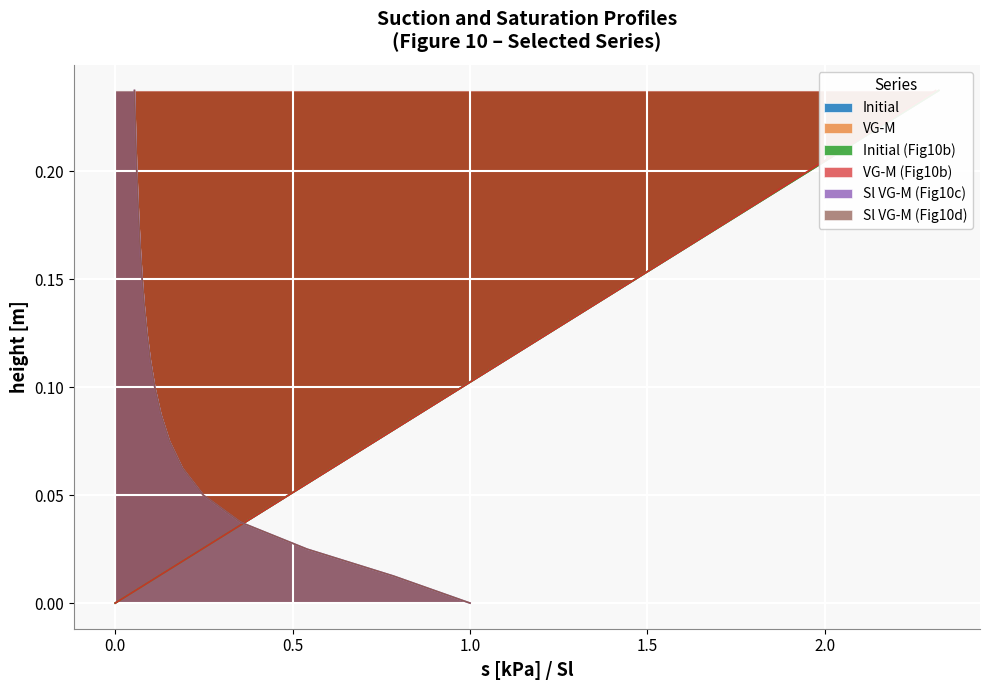

Is the value of VG-M (b) at 1.0 greater than the value of Initial at 15?

No